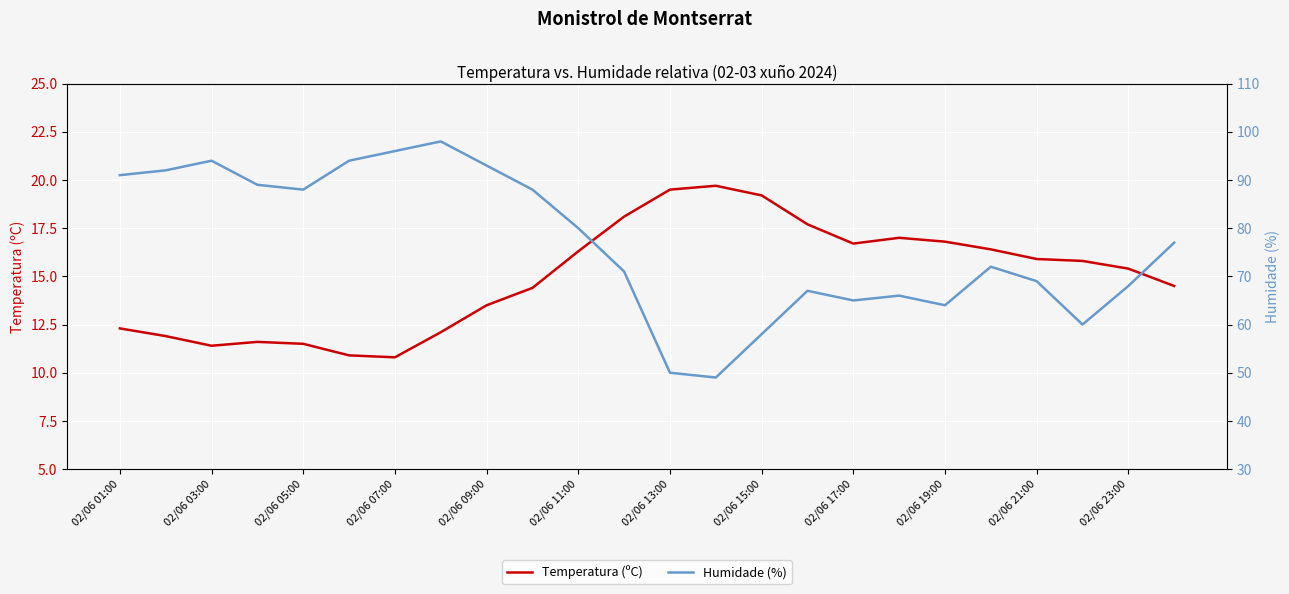

What is the maximum value for Temperatura (ºC)?

19.7